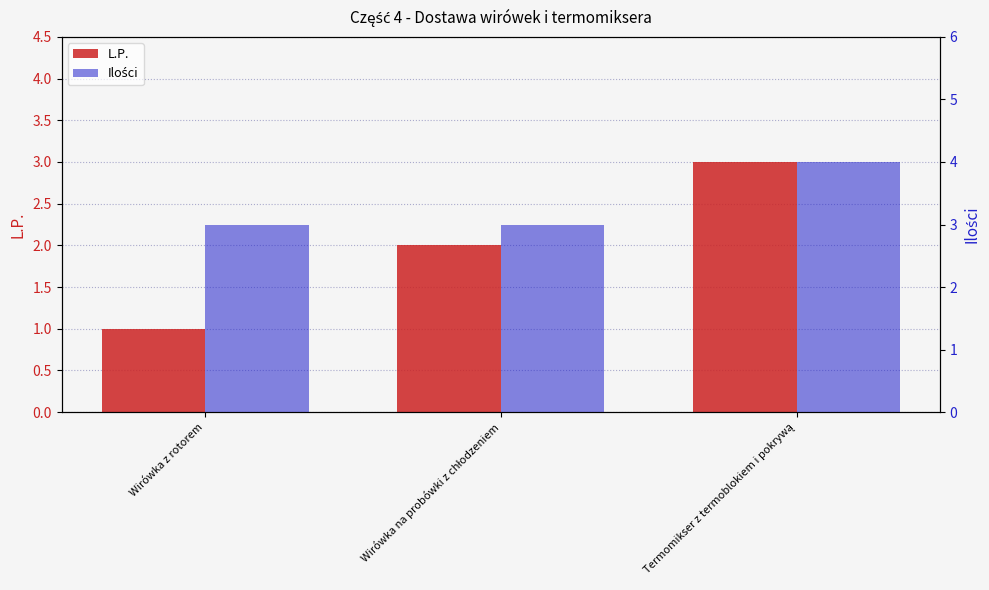

Where is Ilości nearest to the value 3?

Wirówka z rotorem